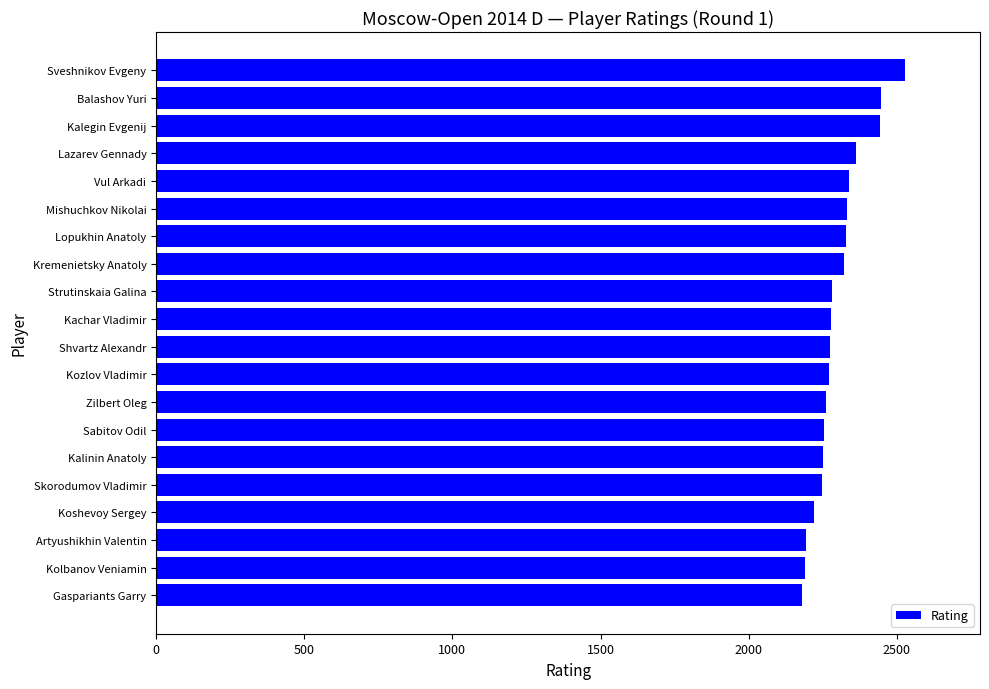

What is the label of the 4th bar from the top?

Lazarev Gennady